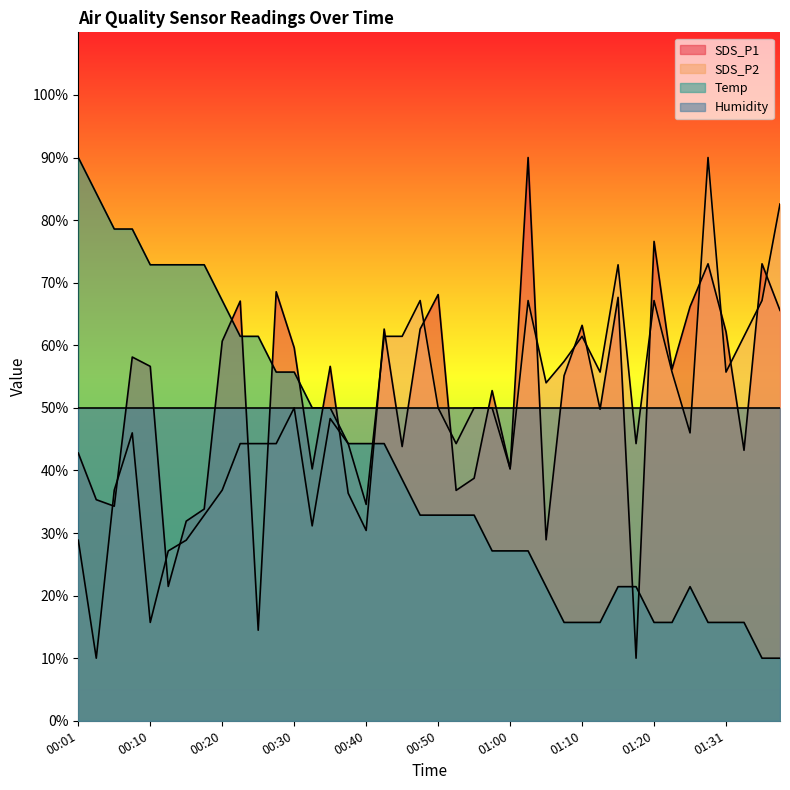

How many series are shown in this chart?

4